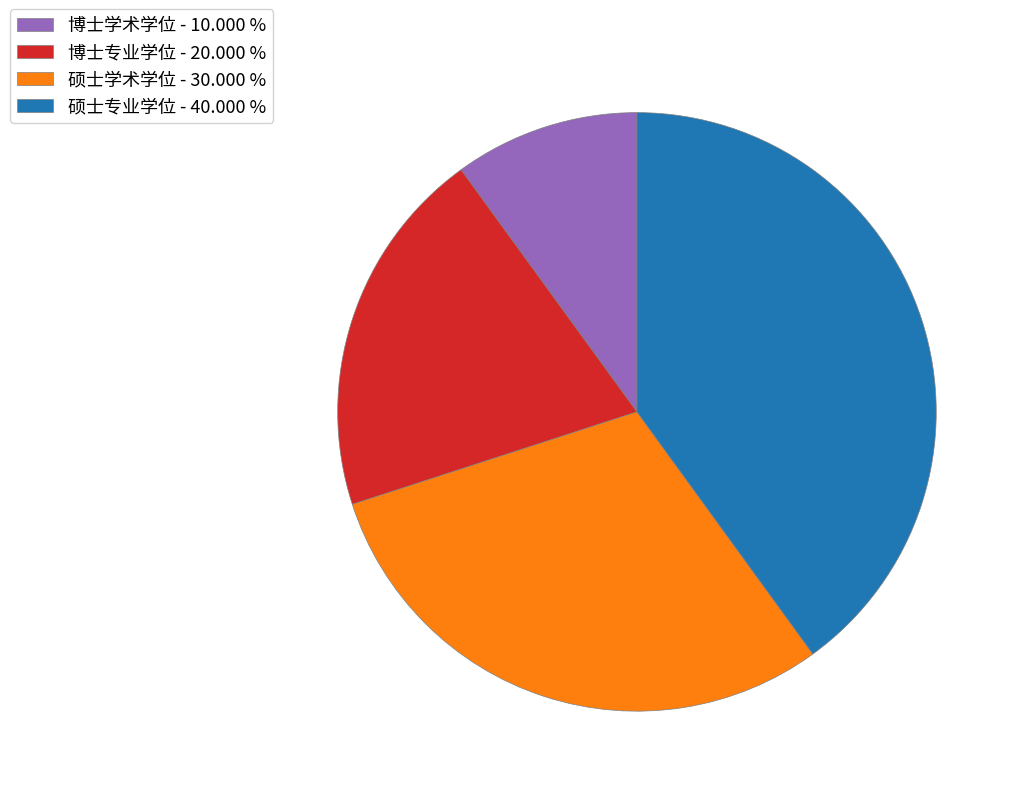

Which category has the smallest portion of the pie?

博士学术学位